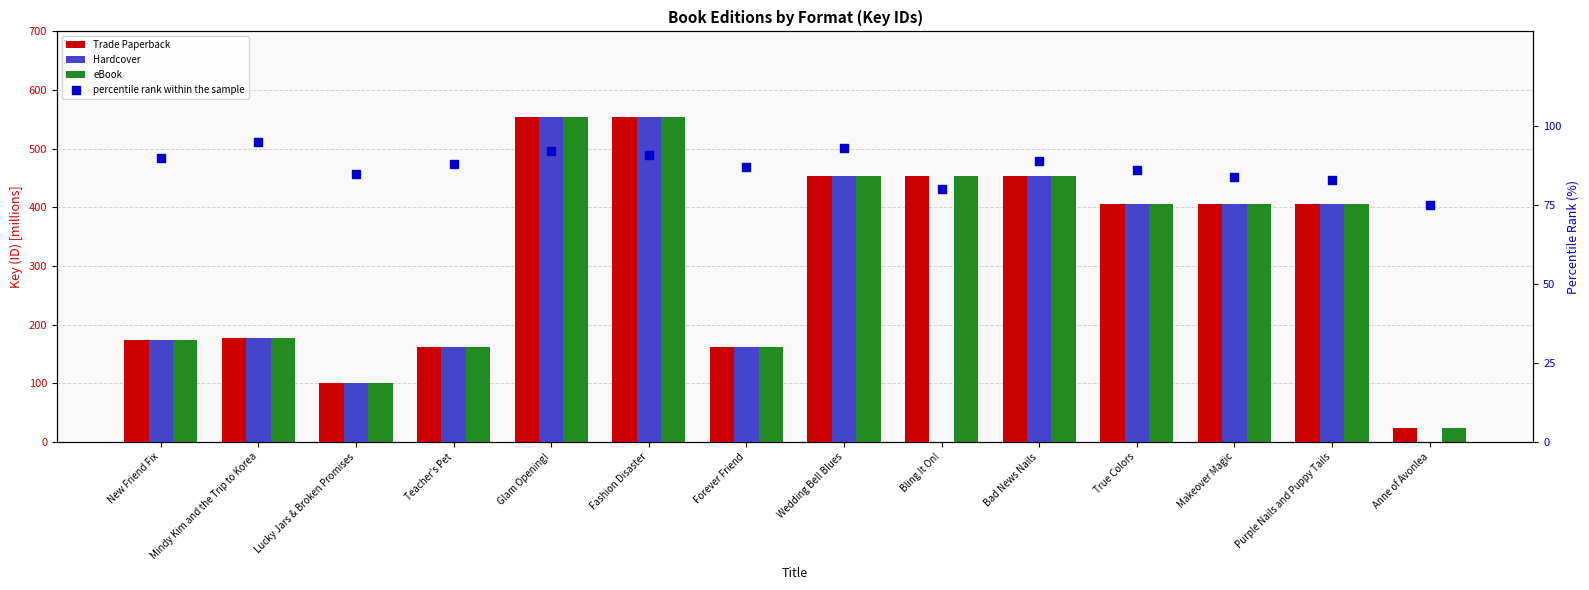

Which series contains the lowest Y value?

Hardcover